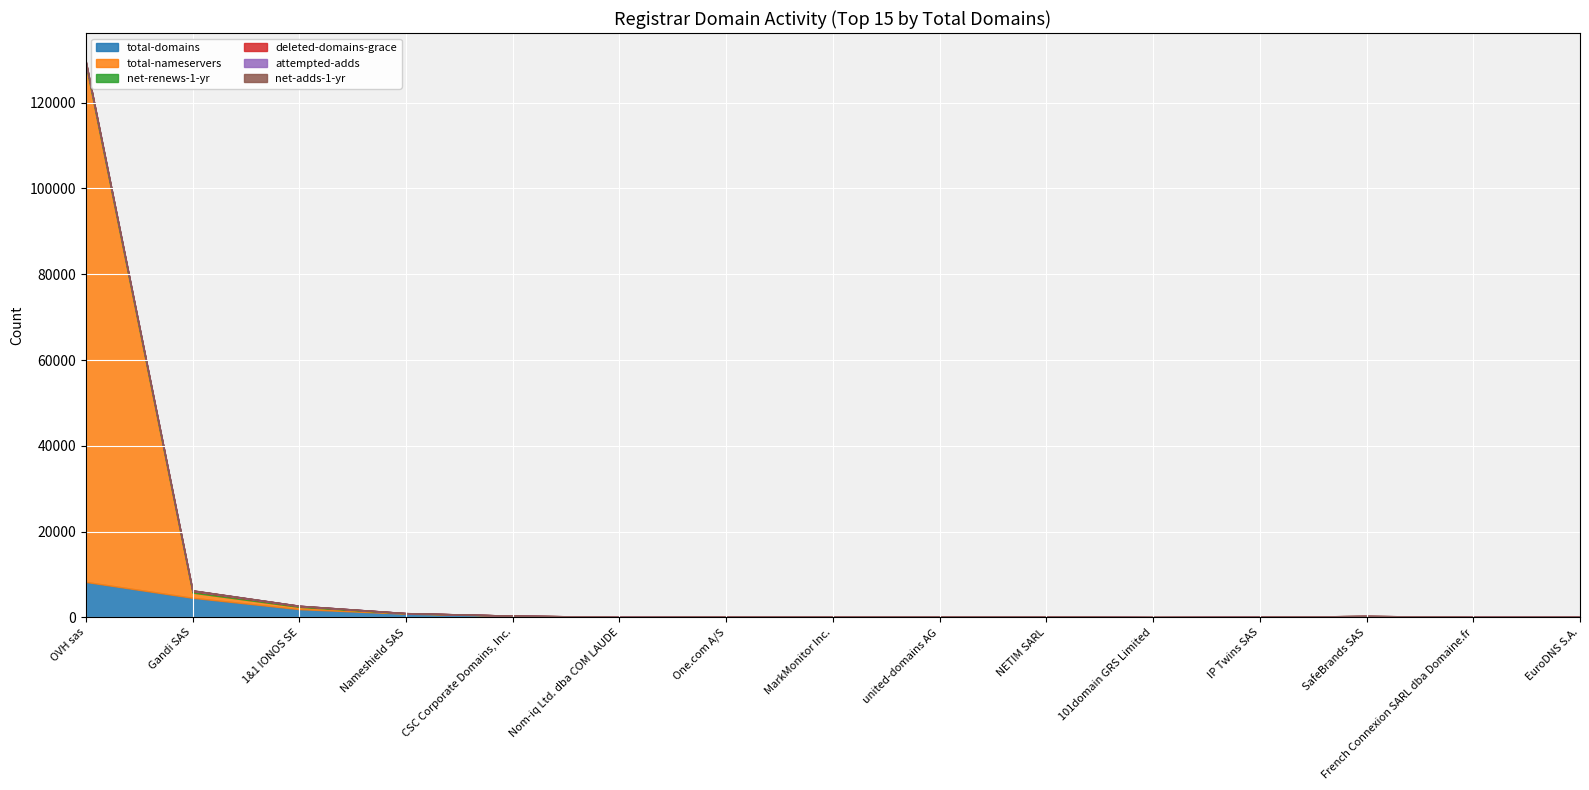

What is the maximum value for total-nameservers?

120667